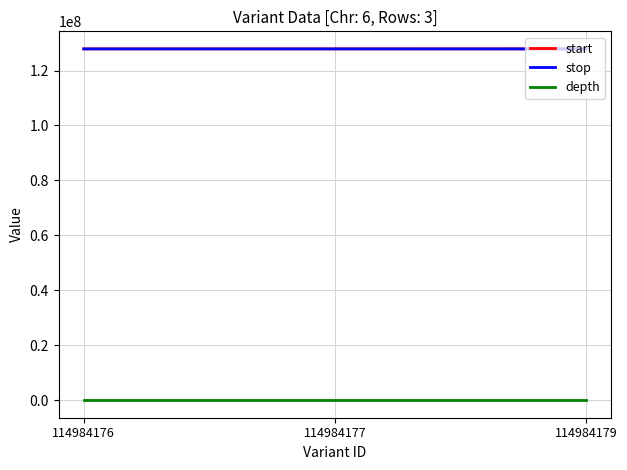

What is the maximum value shown in the chart?

127886308